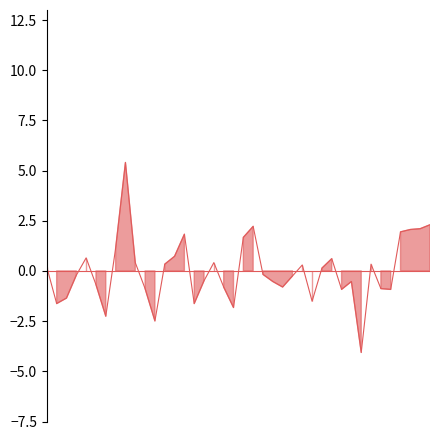

How many negative values are there?

21